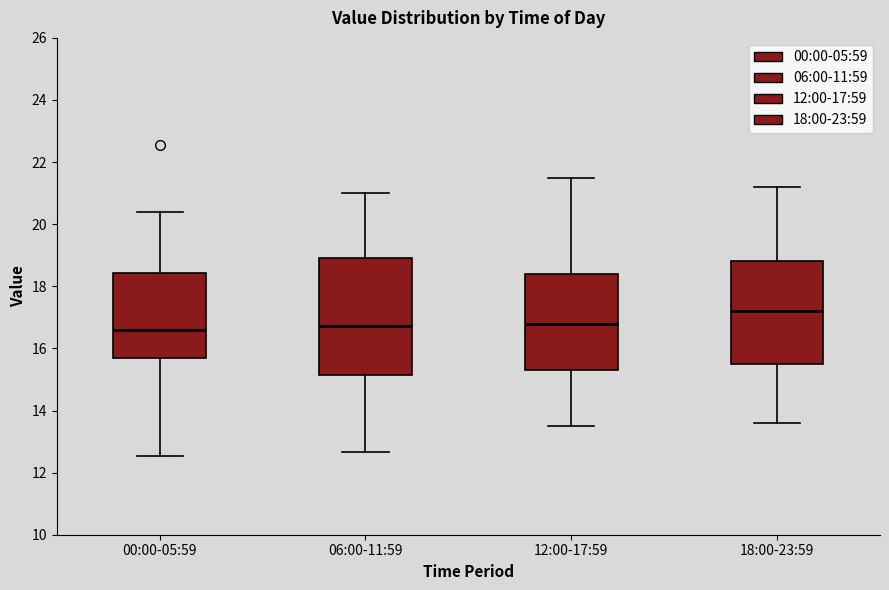

Reading left to right, transcribe this box plot: for each box, give where its median line is, the range the box spans, and where its two whiskers end, as read against the y-axis. The values are not printed on the chart, so give them approximately, as read against the axis.

00:00-05:59: median 16.6, box 15.8 to 18.4, whiskers 12.6 to 20.4
06:00-11:59: median 16.8, box 15.2 to 19.0, whiskers 12.6 to 21.0
12:00-17:59: median 16.8, box 15.4 to 18.4, whiskers 13.6 to 21.6
18:00-23:59: median 17.2, box 15.6 to 18.8, whiskers 13.6 to 21.2